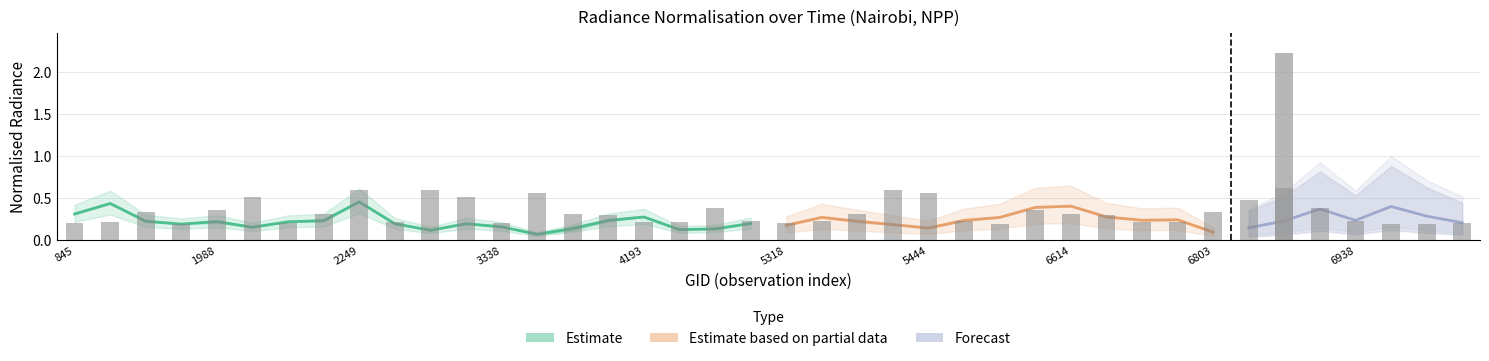

Is the value of rade9_aggzone_norm at 6776 greater than the value of dnbrad at 5444?

No